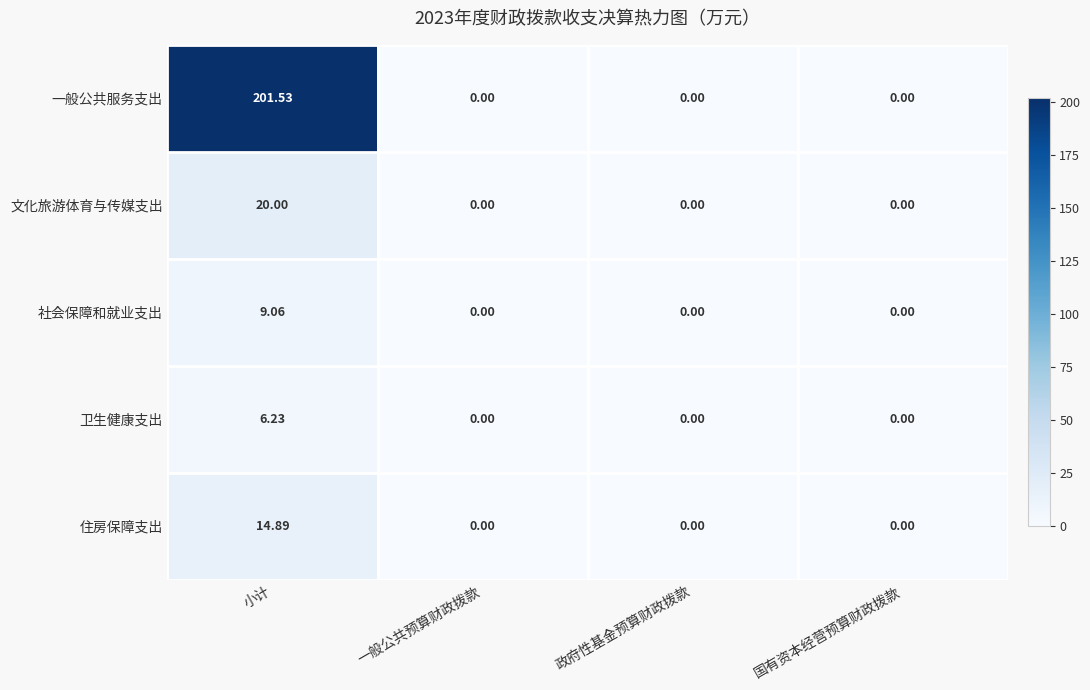

Count the number of categories in the chart.

4